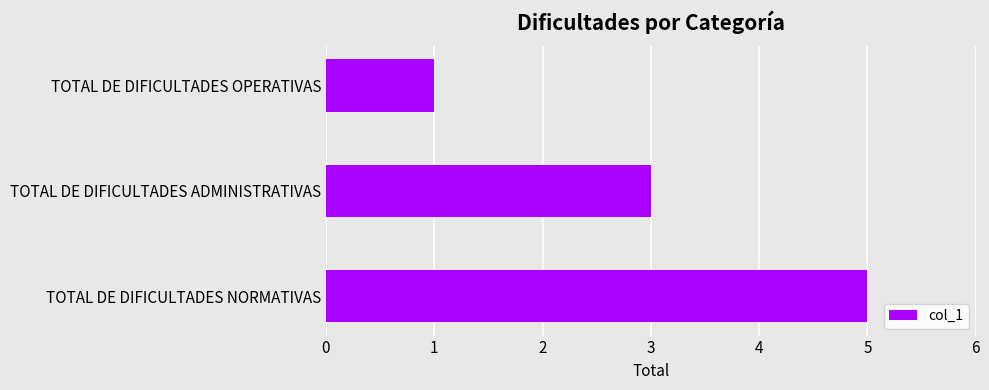

The value at TOTAL DE DIFICULTADES ADMINISTRATIVAS is 4. True or false?

False